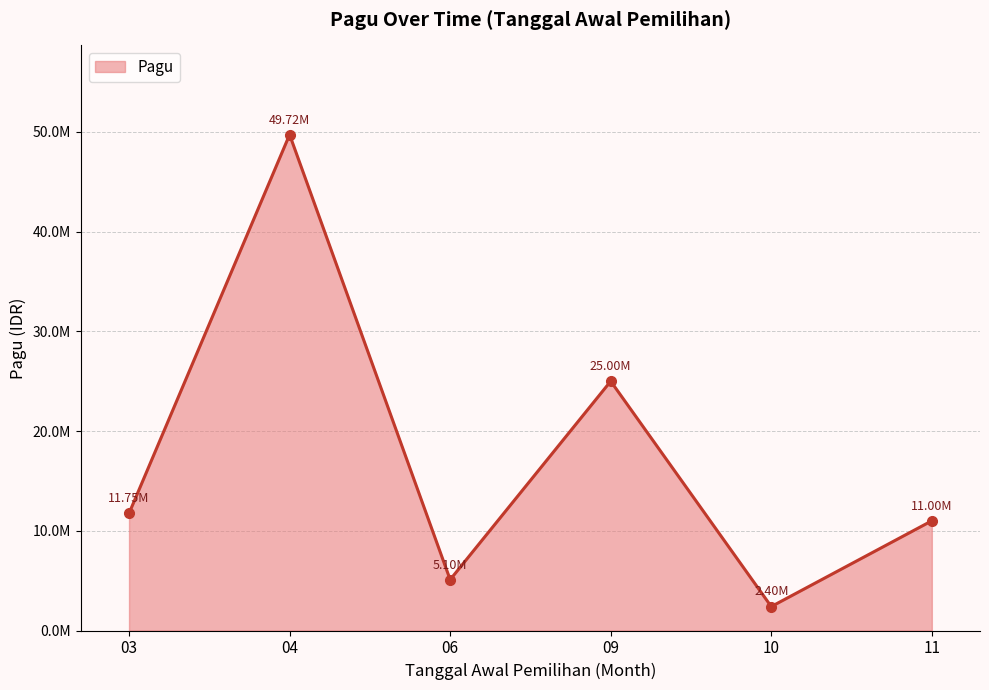

Rank the categories by value from lowest to highest.

10, 06, 11, 03, 09, 04